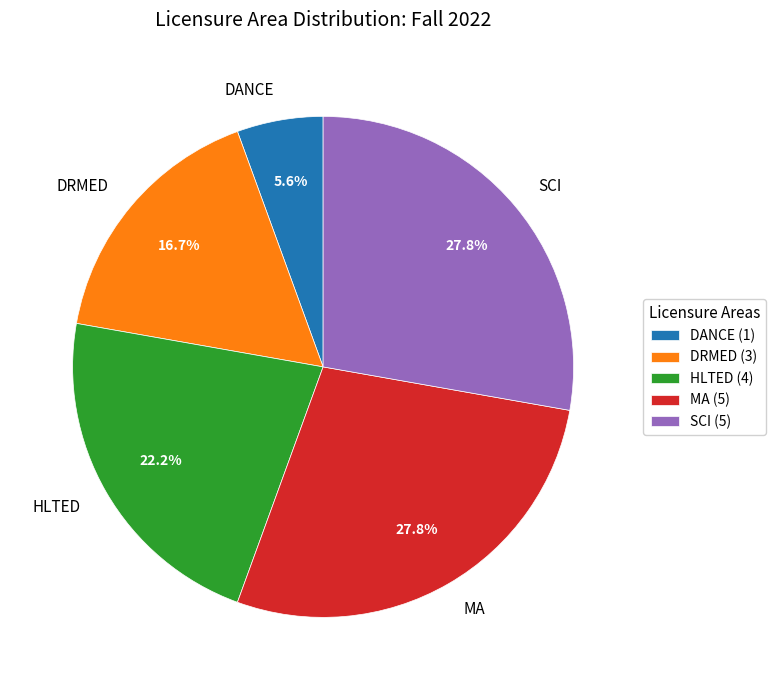

To the nearest percent, what is the difference between the largest and smallest slice percentages?

22%